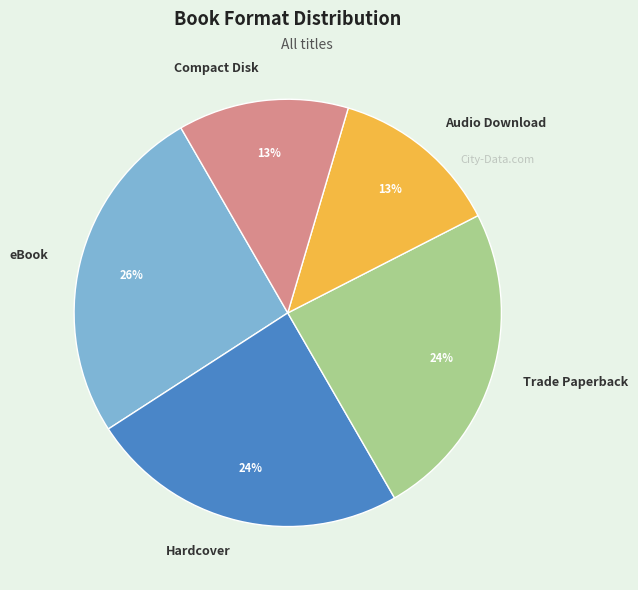

What percentage is the eBook slice, to the nearest percent?

26%